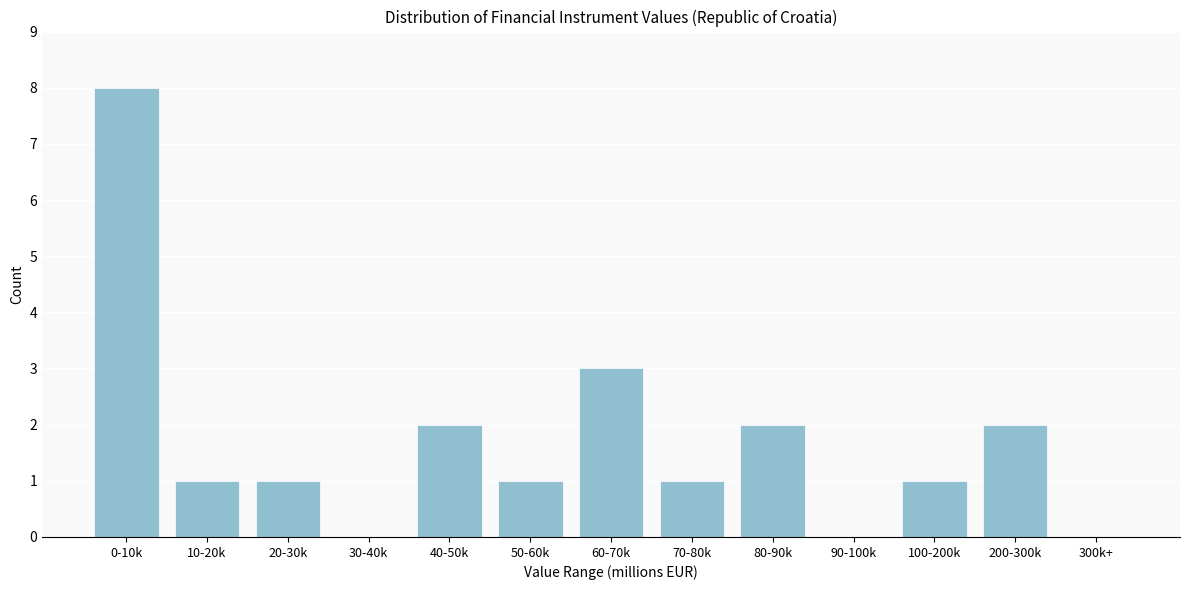

Reading left to right, list all the values displayed in this chart.

0-10k=8	10-20k=1	20-30k=1	30-40k=0	40-50k=2	50-60k=1	60-70k=3	70-80k=1	80-90k=2	90-100k=0	100-200k=1	200-300k=2	300k+=0